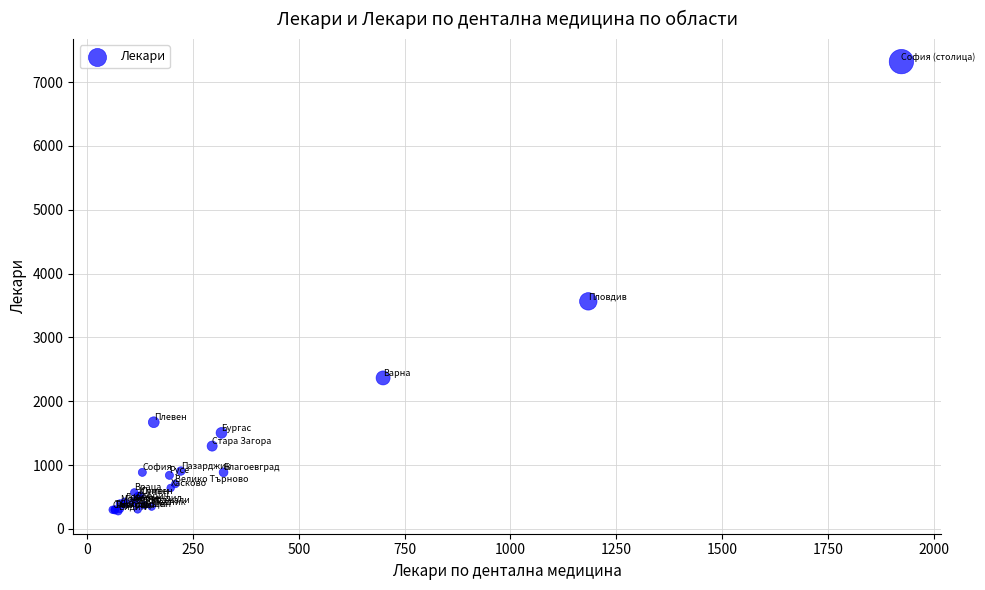

What Y value in the scatter plot is closest to 3799?

3565